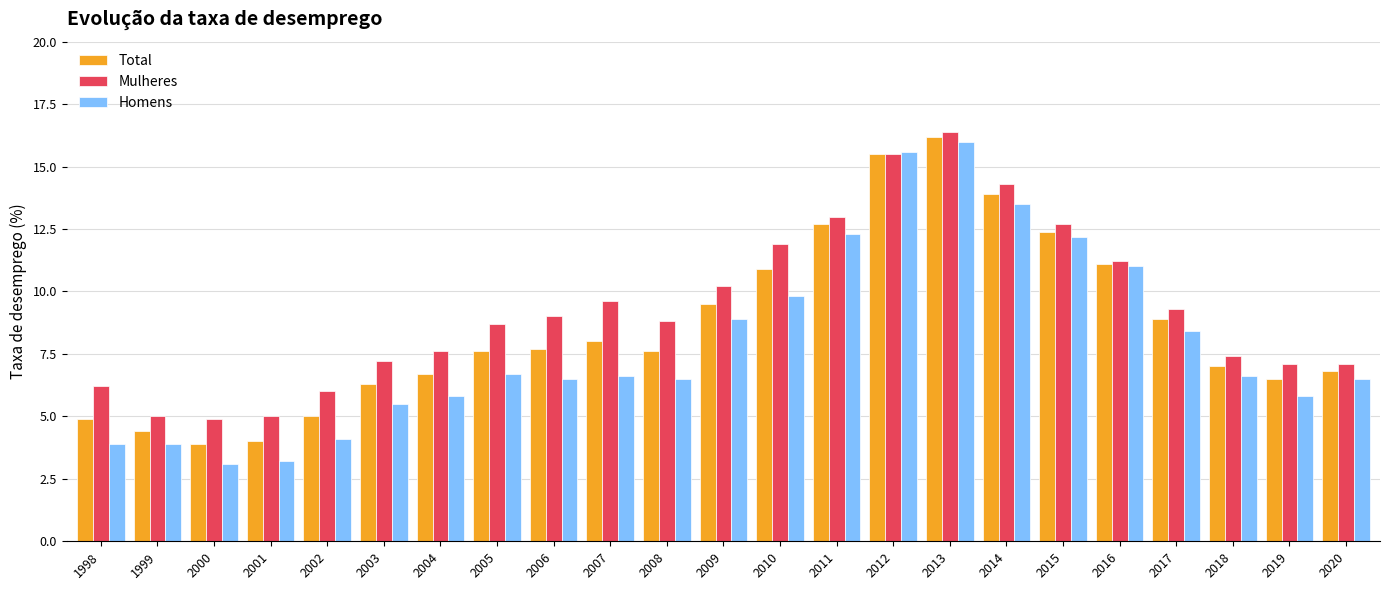

Is the value of Mulheres at 2013 greater than the value of Total at 2020?

Yes